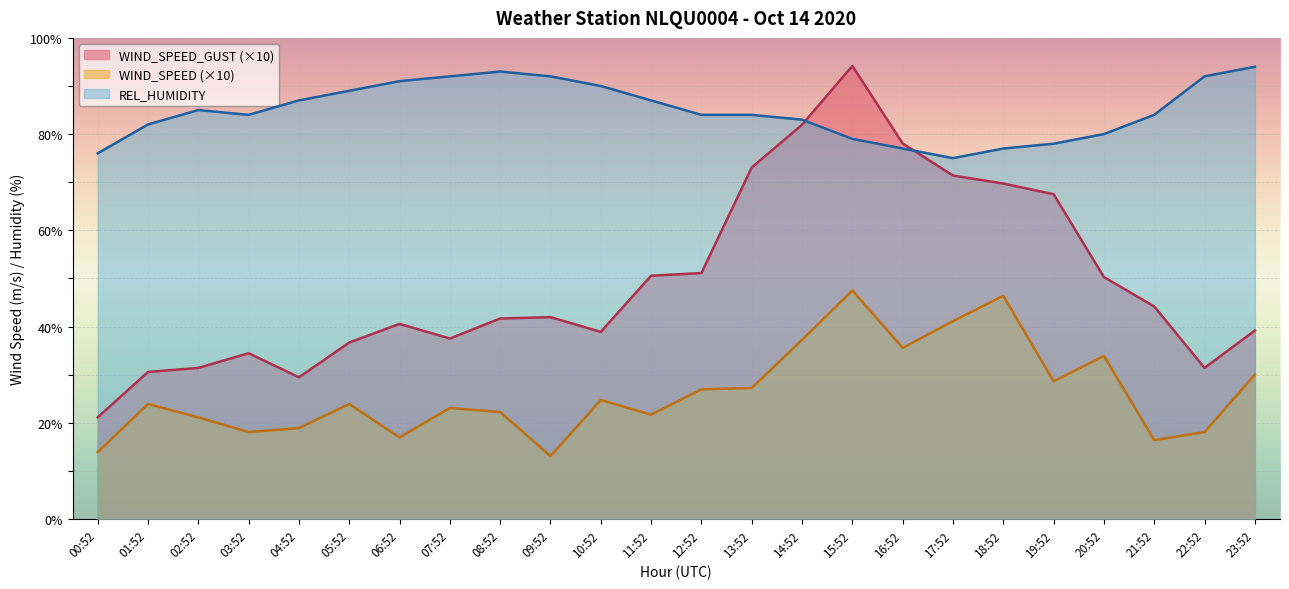

Reading left to right, list all the values displayed in this chart.

WIND_SPEED_GUST: 21.1	30.6	31.4	34.4	29.4	36.7	40.6	37.5	41.7	41.9	38.9	50.6	51.1	73.1	81.9	94.2	78.1	71.4	69.7	67.5	50.3	44.2	31.4	39.2
WIND_SPEED: 13.9	23.9	21.1	18.1	18.9	23.9	16.9	23.1	22.2	13.1	24.7	21.7	26.9	27.2	37.2	47.5	35.6	41.1	46.4	28.6	33.9	16.4	18.1	30.0
REL_HUMIDITY: 76.0	82.0	85.0	84.0	87.0	89.0	91.0	92.0	93.0	92.0	90.0	87.0	84.0	84.0	83.0	79.0	77.0	75.0	77.0	78.0	80.0	84.0	92.0	94.0